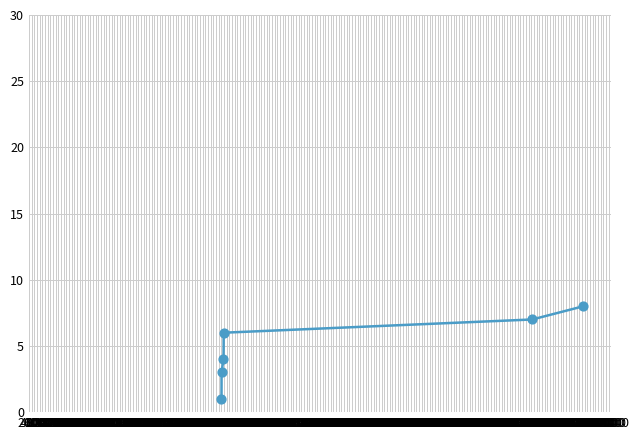

Approximately how many times larger is the value at 4000 compared to 6000?

0.8